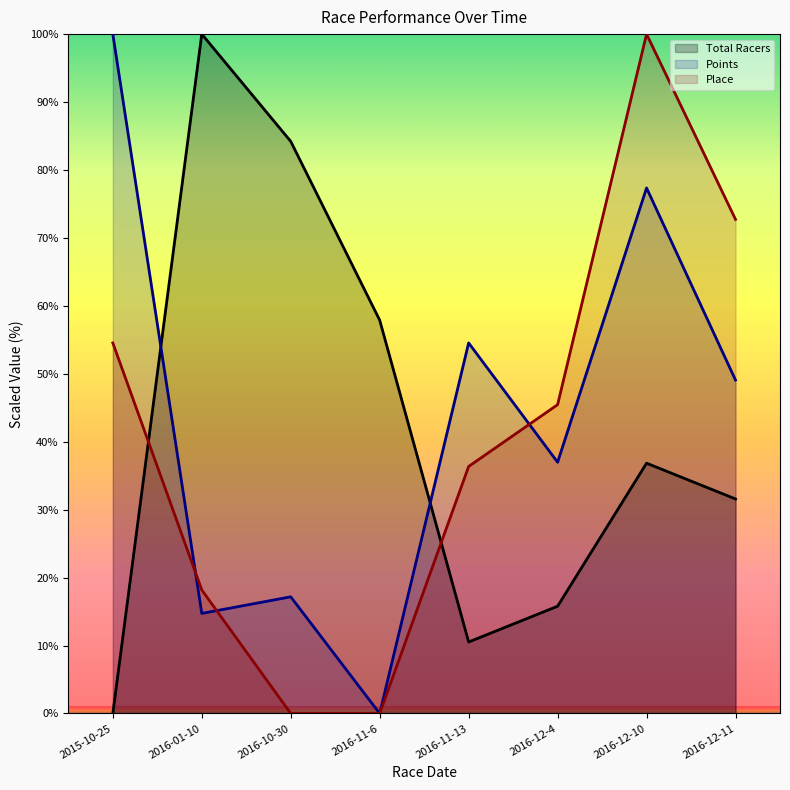

Reading left to right, extract all data points from this chart.

Total Racers: 2015-10-25=0.0	2016-01-10=100.0	2016-10-30=84.2	2016-11-6=57.9	2016-11-13=10.5	2016-12-4=15.8	2016-12-10=36.8	2016-12-11=31.6
Points: 2015-10-25=100.0	2016-01-10=14.7	2016-10-30=17.2	2016-11-6=0.0	2016-11-13=54.5	2016-12-4=37.0	2016-12-10=77.4	2016-12-11=49.1
Place: 2015-10-25=54.5	2016-01-10=18.2	2016-10-30=0.0	2016-11-6=0.0	2016-11-13=36.4	2016-12-4=45.5	2016-12-10=100.0	2016-12-11=72.7